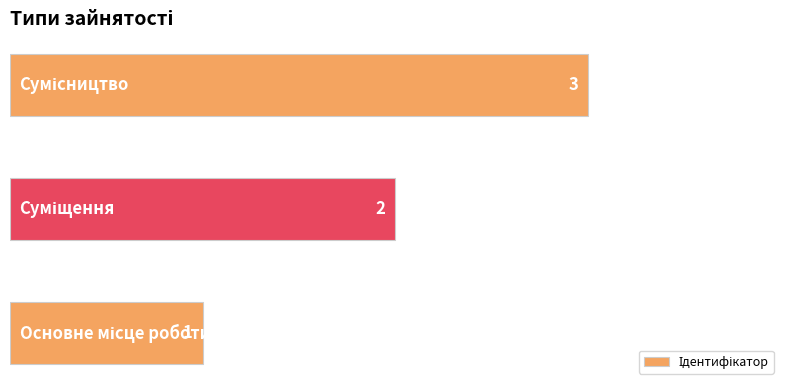

Does the chart contain any negative values?

No